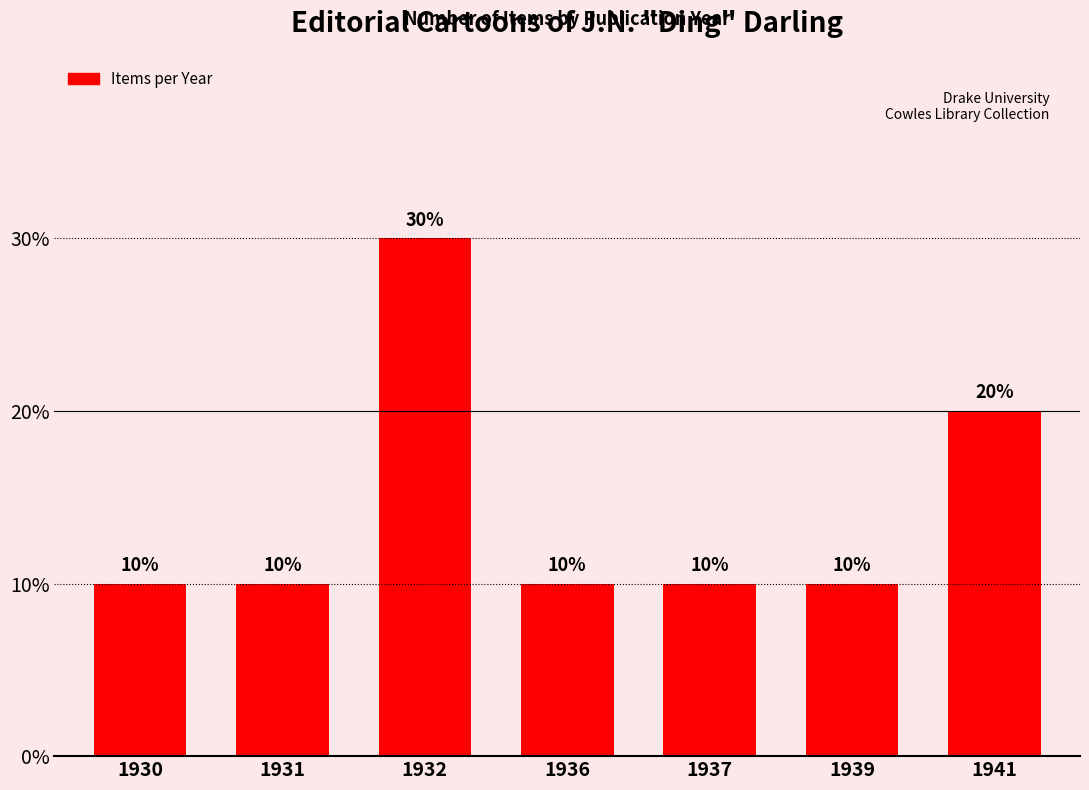

Are the bars grouped side by side (vs. stacked)?

No